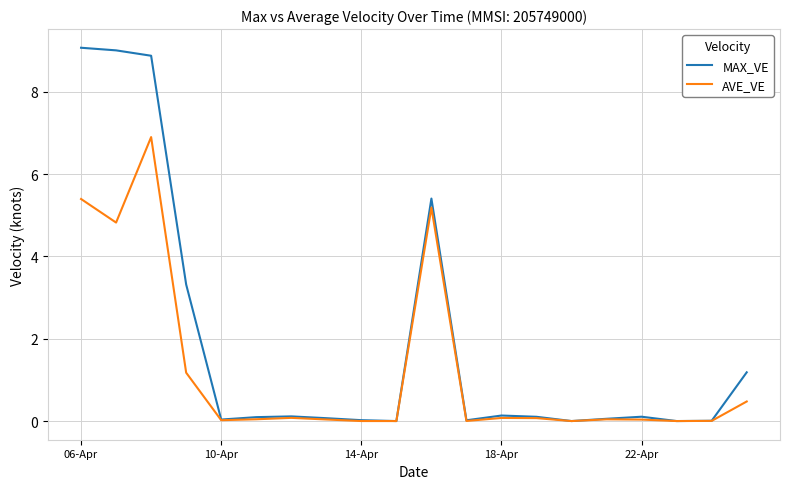

How many lines are shown in the chart?

2